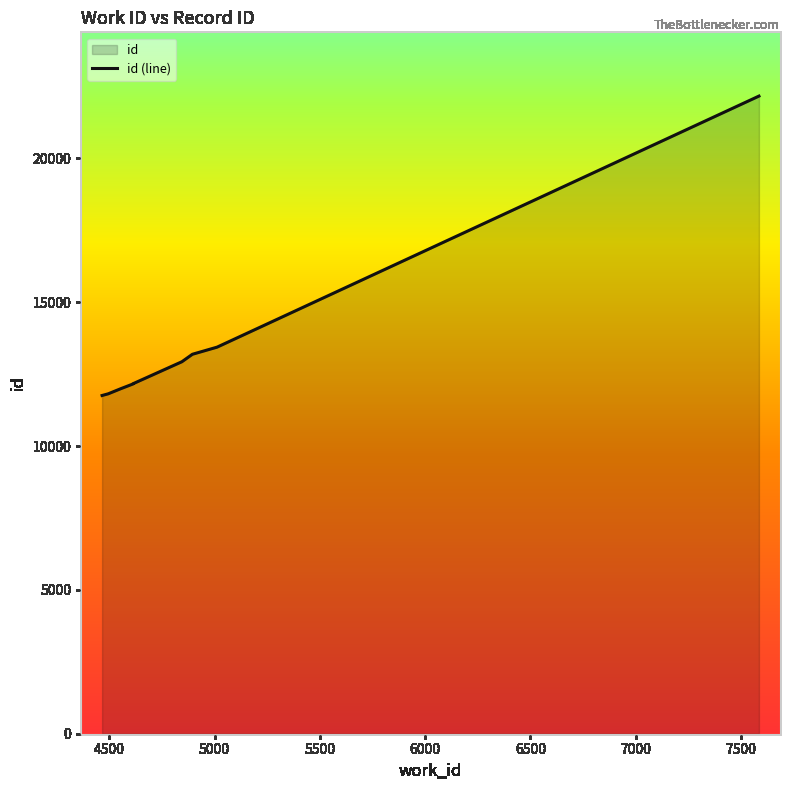

True or false: the data shows 13191 at 4895.

True